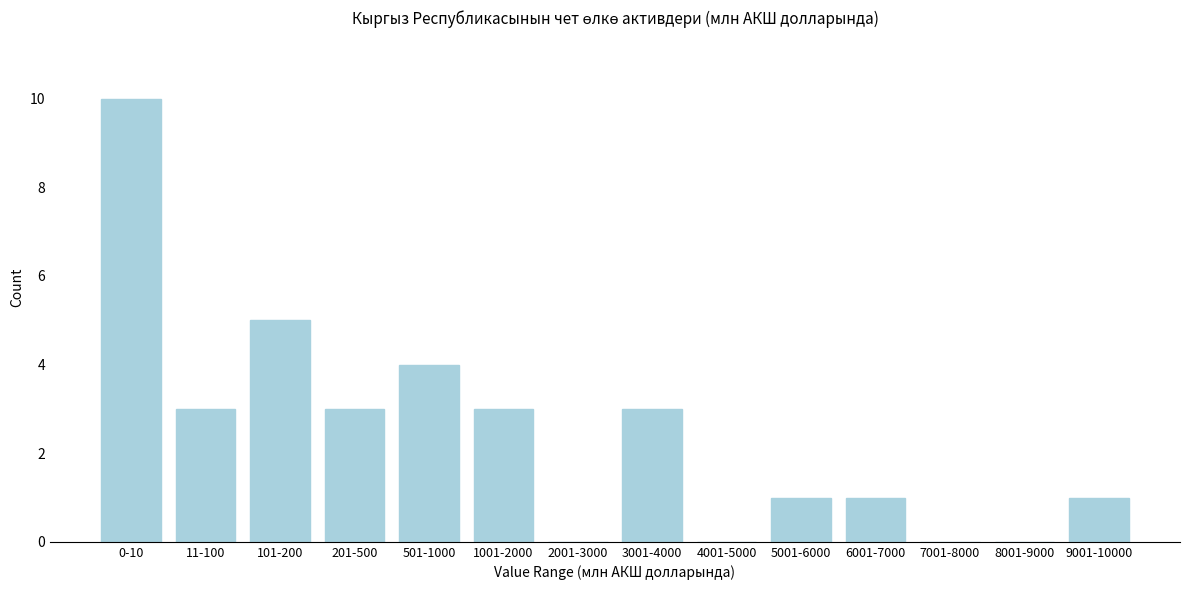

Reading right to left, what are all the values shown in this chart?

9001-10000=1	8001-9000=0	7001-8000=0	6001-7000=1	5001-6000=1	4001-5000=0	3001-4000=3	2001-3000=0	1001-2000=3	501-1000=4	201-500=3	101-200=5	11-100=3	0-10=10